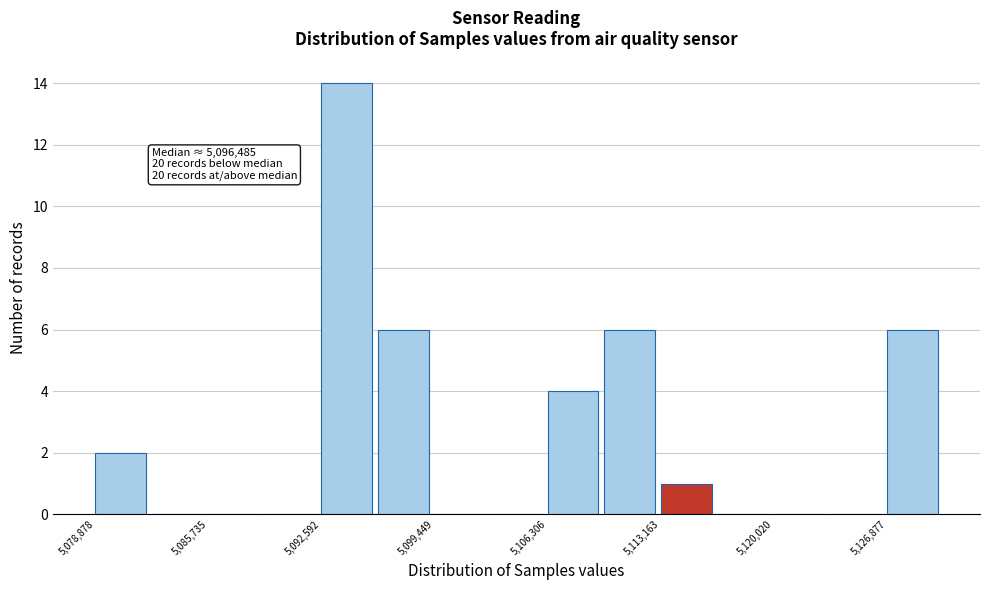

Read against the x-axis, roughly where is the centre of the tallest bar?

5094000